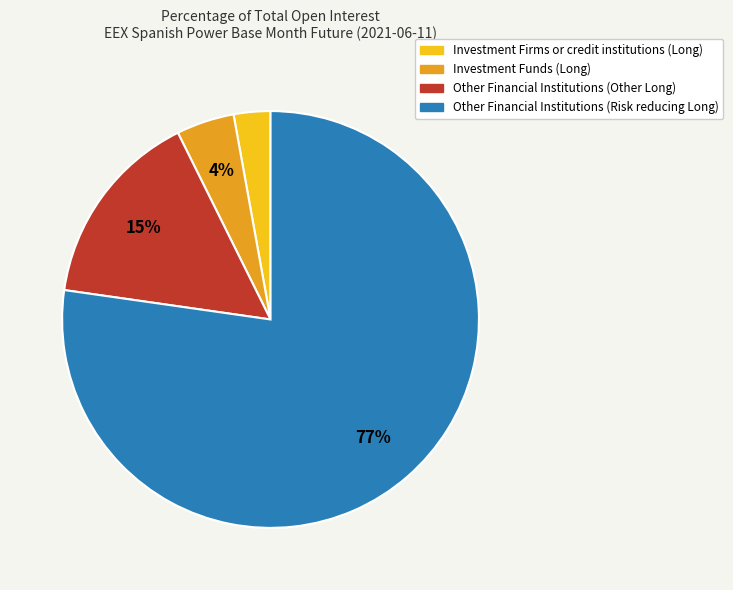

How many segments does this pie chart have?

4